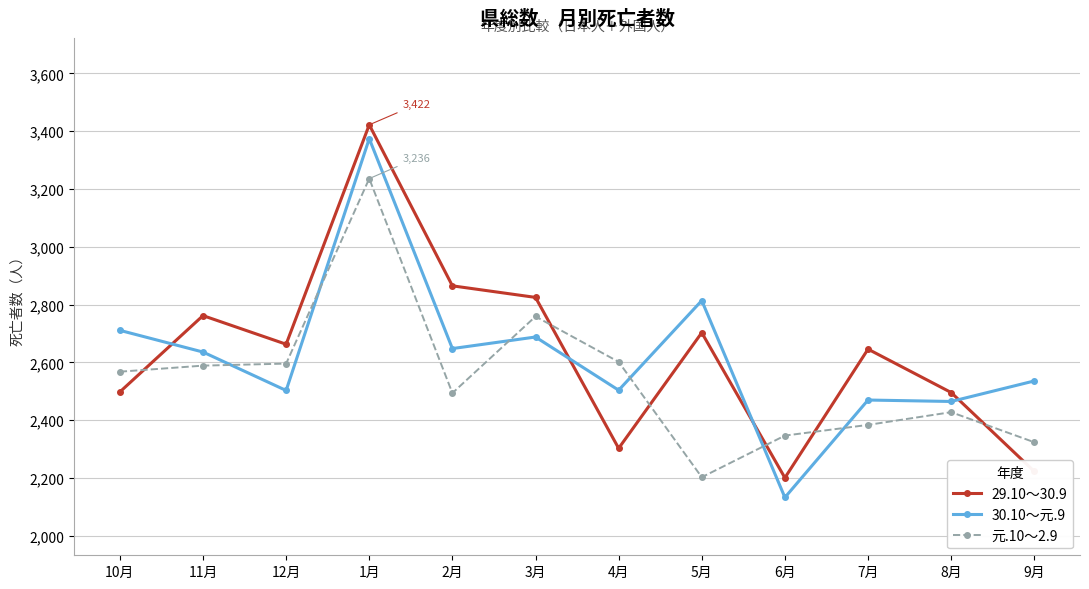

The value of 29.10～30.9 at 11月 is 2762. True or false?

True